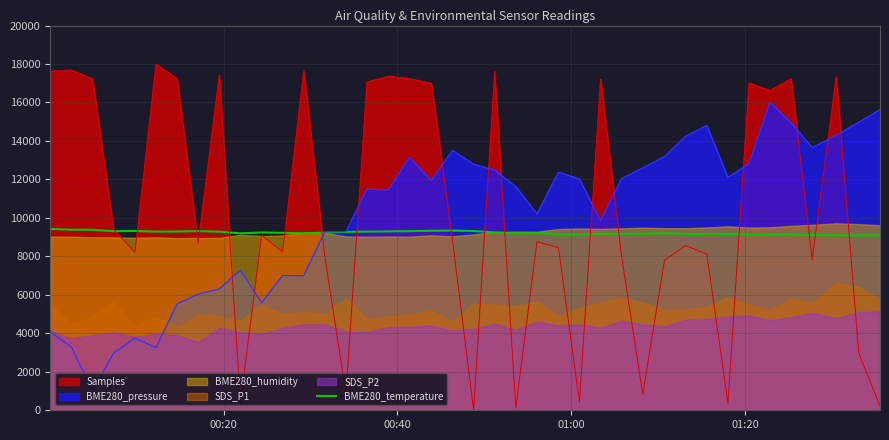

True or false: BME280_pressure and Samples intersect in this chart.

True